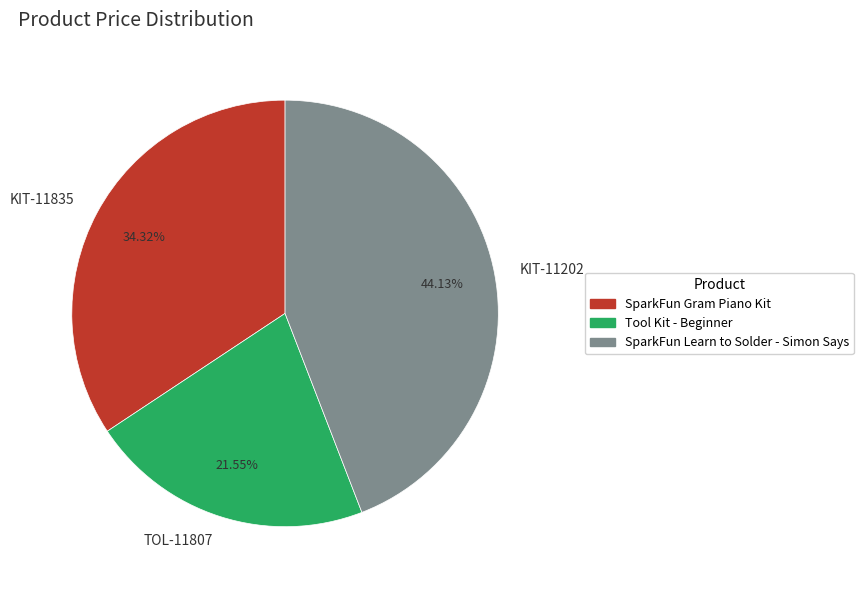

Rank the categories by value from highest to lowest.

SparkFun Learn to Solder - Simon Says, SparkFun Gram Piano Kit, Tool Kit - Beginner